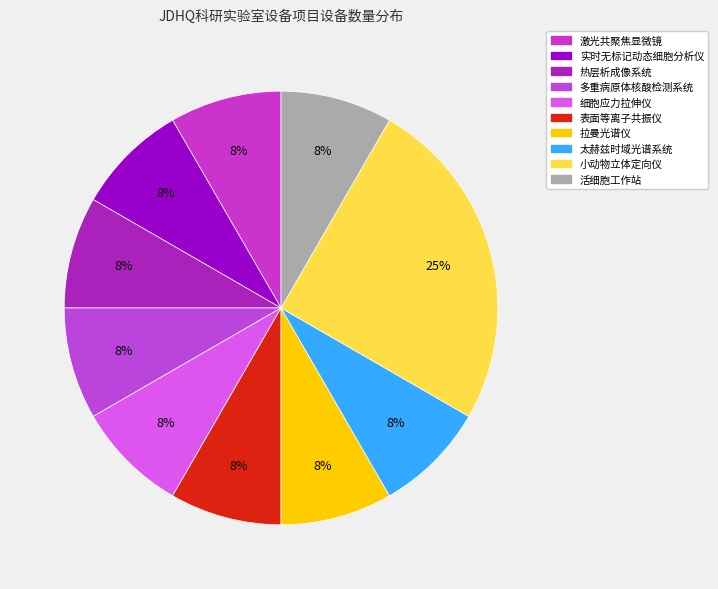

Does 多重病原体核酸检测系统 account for over 50% of the chart?

No